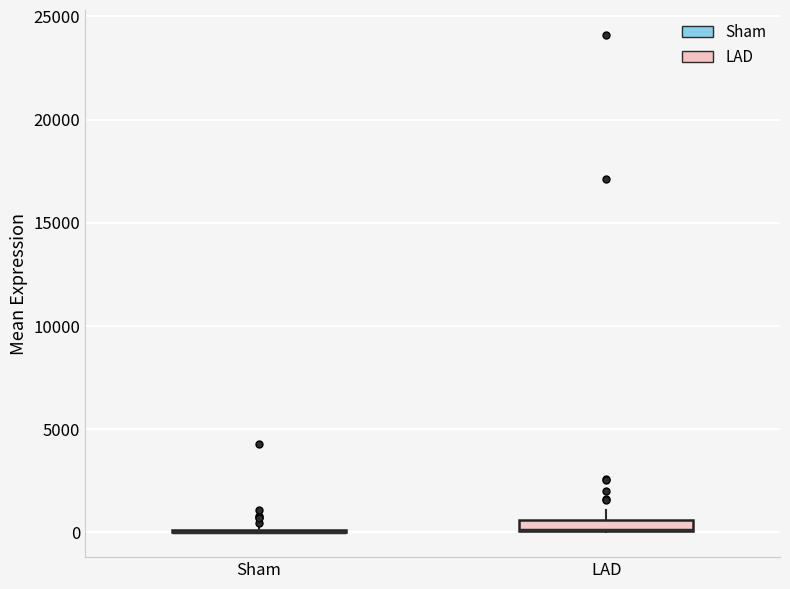

Where is the lower edge of the box for LAD on the y-axis? The values are not printed on the chart, so give them approximately, as read against the axis.

0